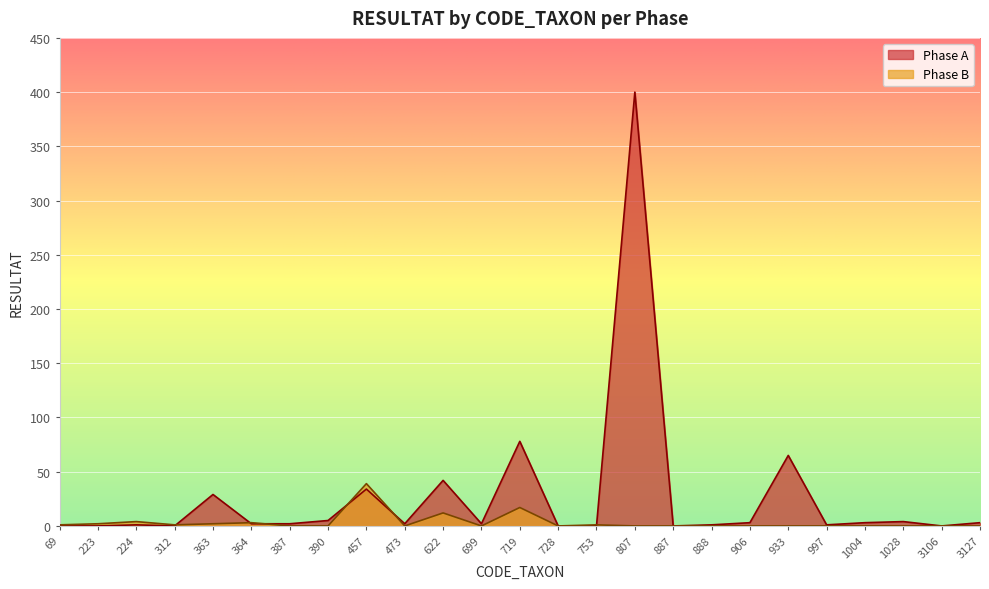

True or false: Phase B has more than 1 points higher than both neighbors.

True